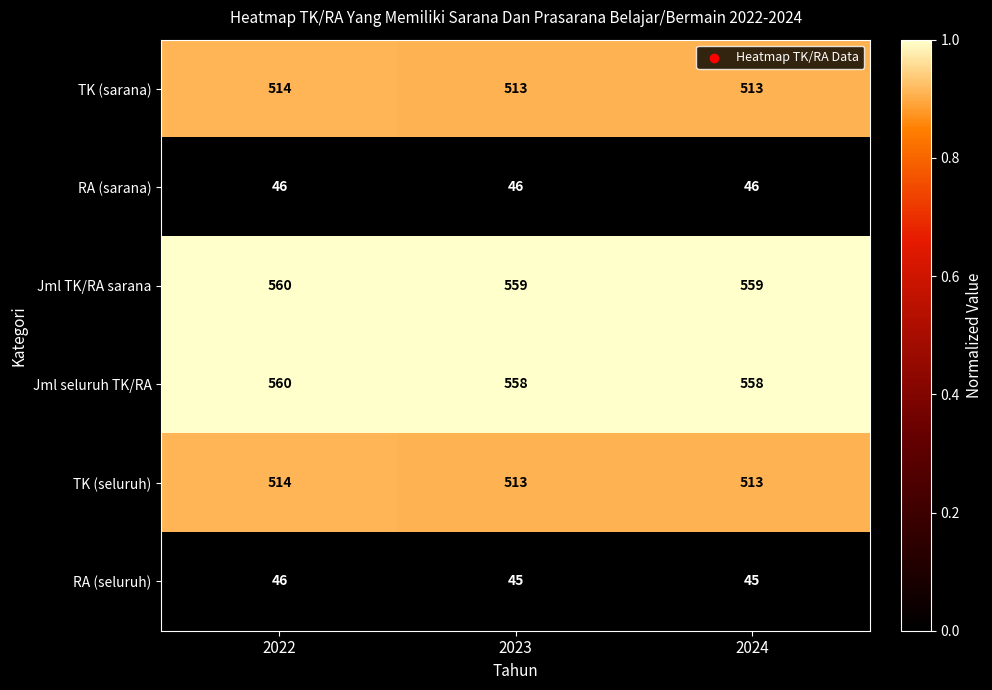

The value of RA (seluruh) at 2024 is 45. True or false?

True